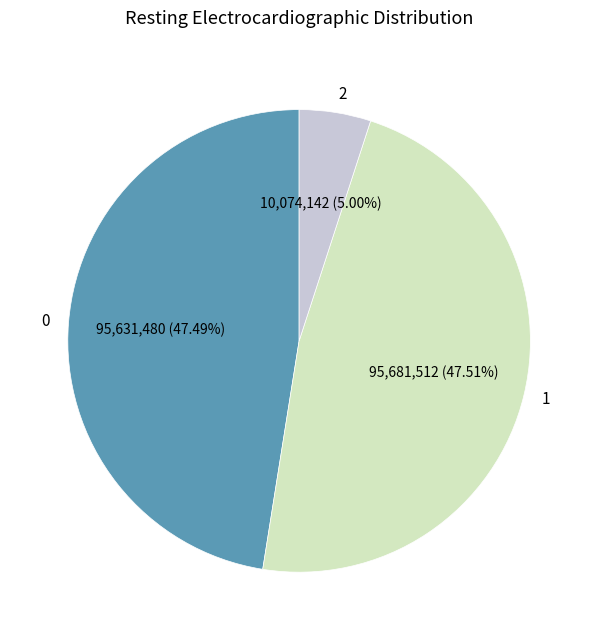

What is the smallest slice in the pie chart?

2